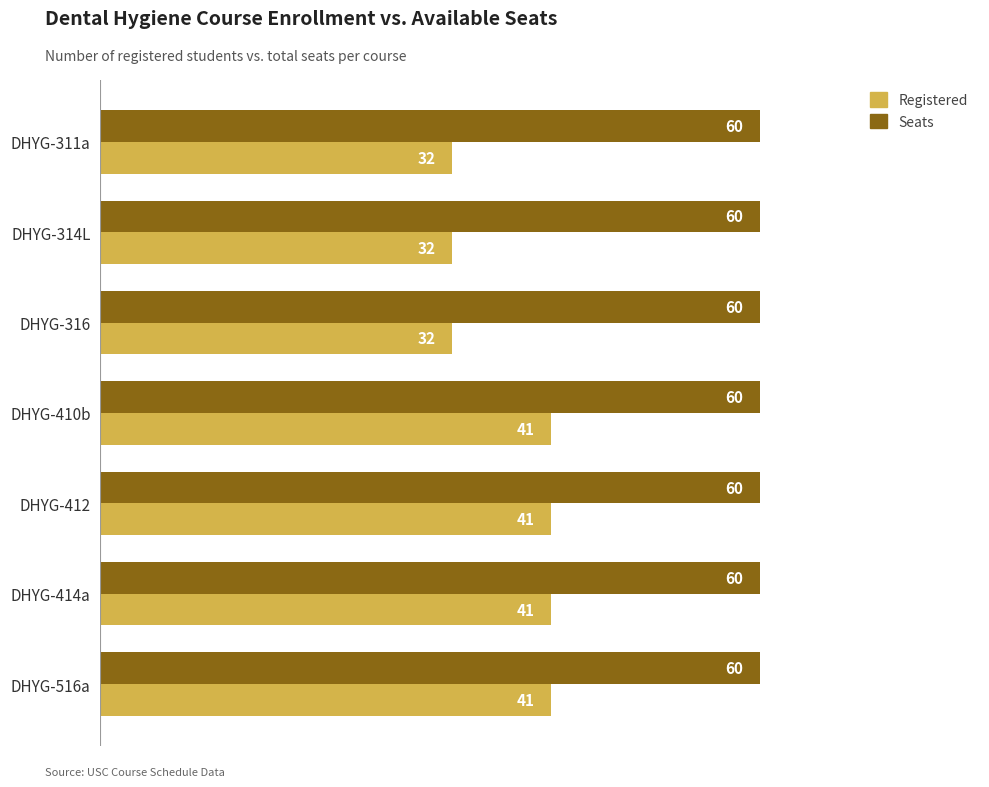

What is the difference between the maximum and second lowest values in the Registered series?

9